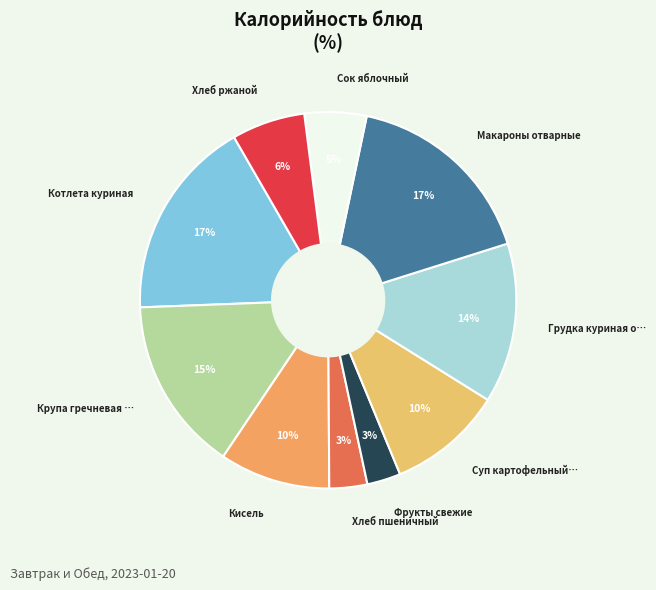

Count the number of slices in the pie.

10